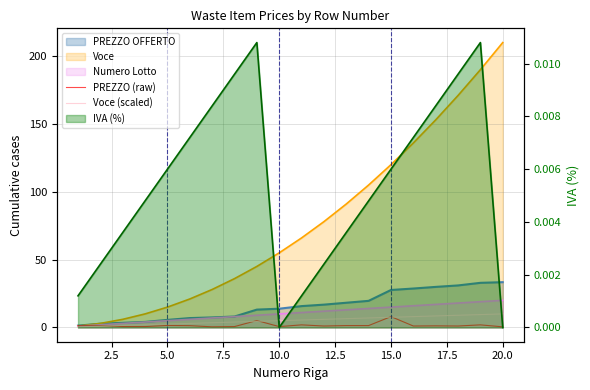

What is the greatest value displayed?

10.0